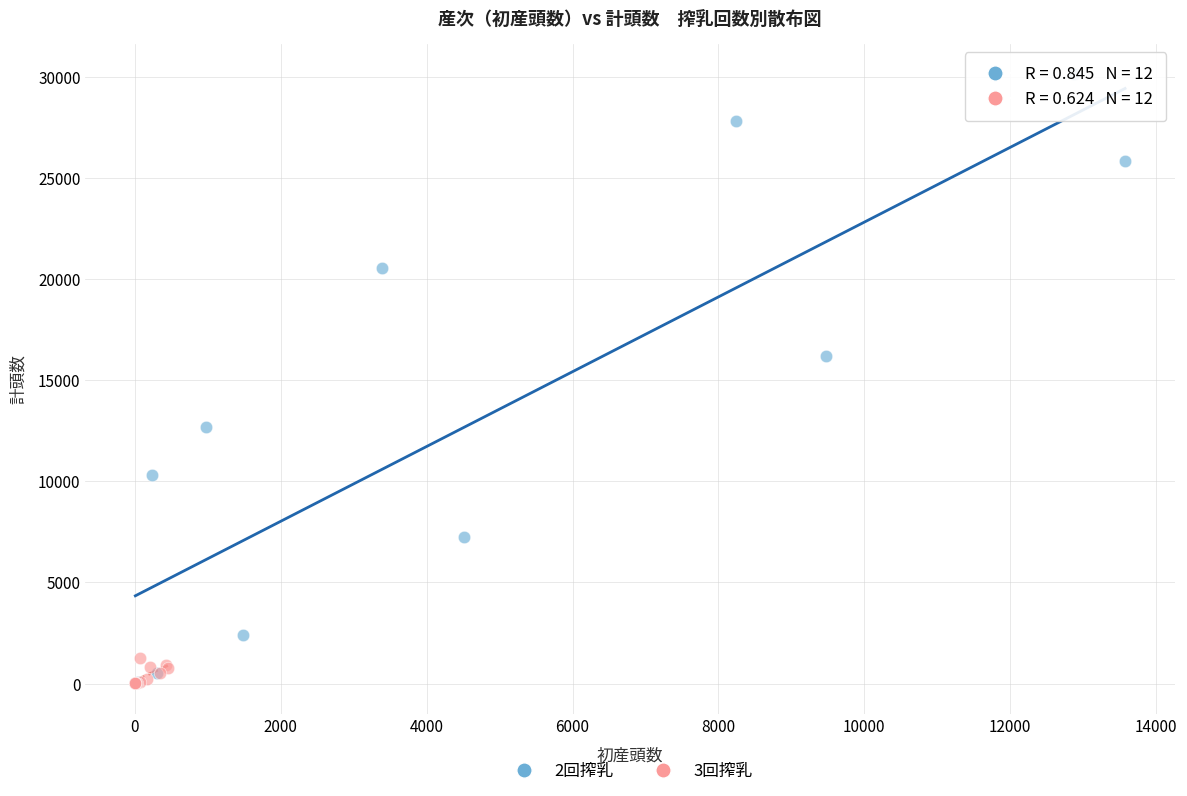

Which series reaches the maximum Y coordinate?

2回搾乳